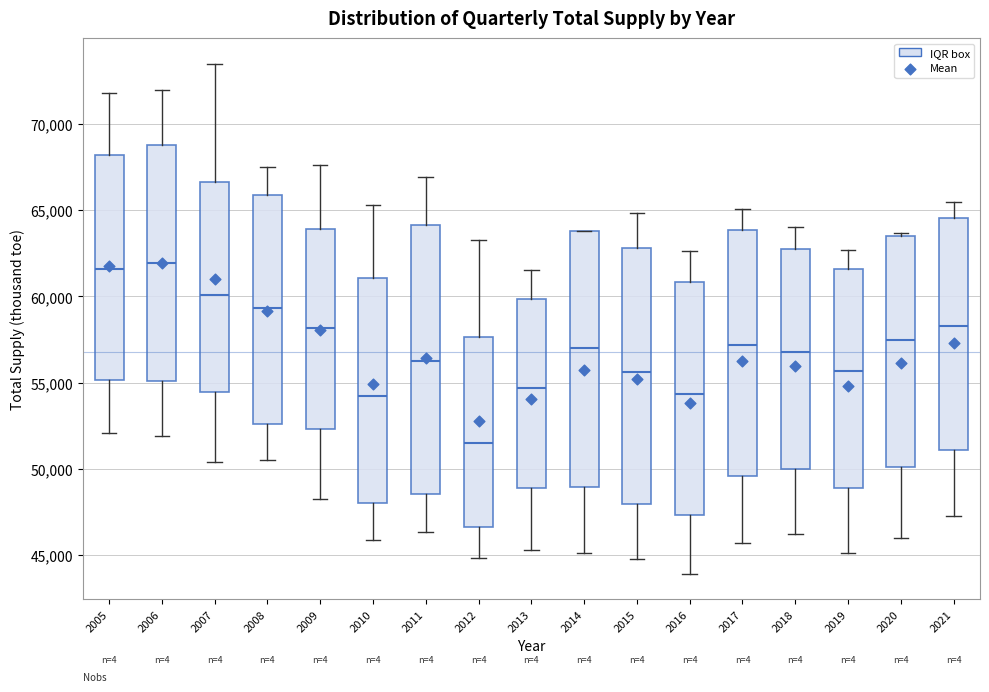

Which box is the tallest, from its lower edge to its upper edge?

2011